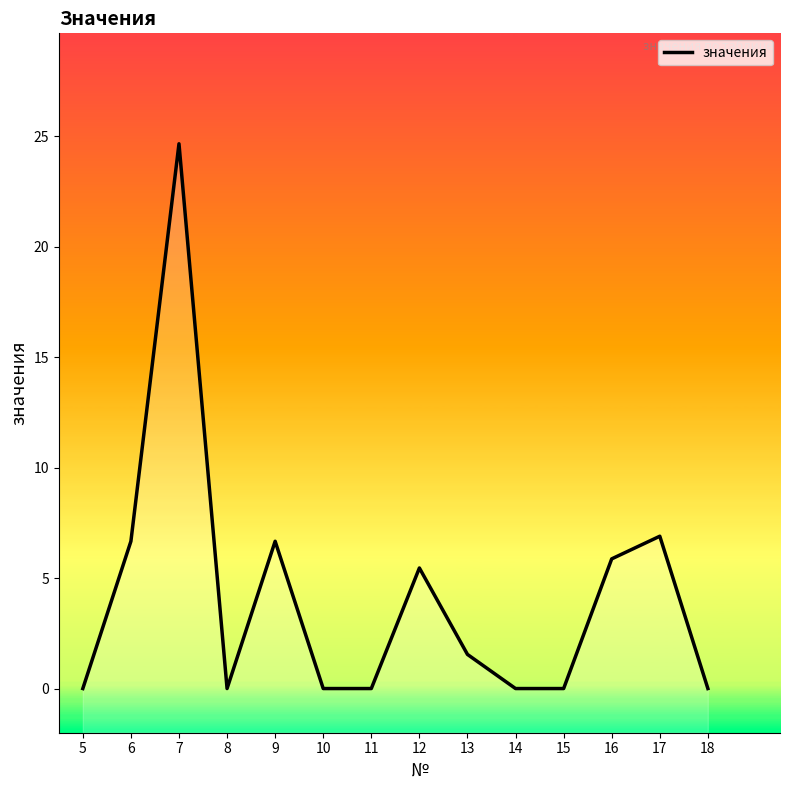

Where does the data first go above 1?

6